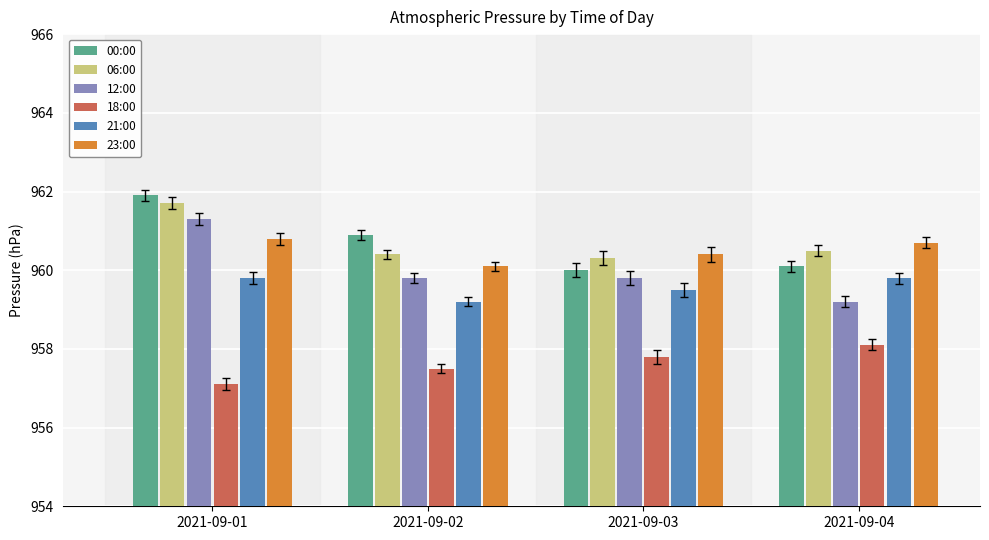

The value of 00:00 at 2021-09-02 is 1671.3. True or false?

False